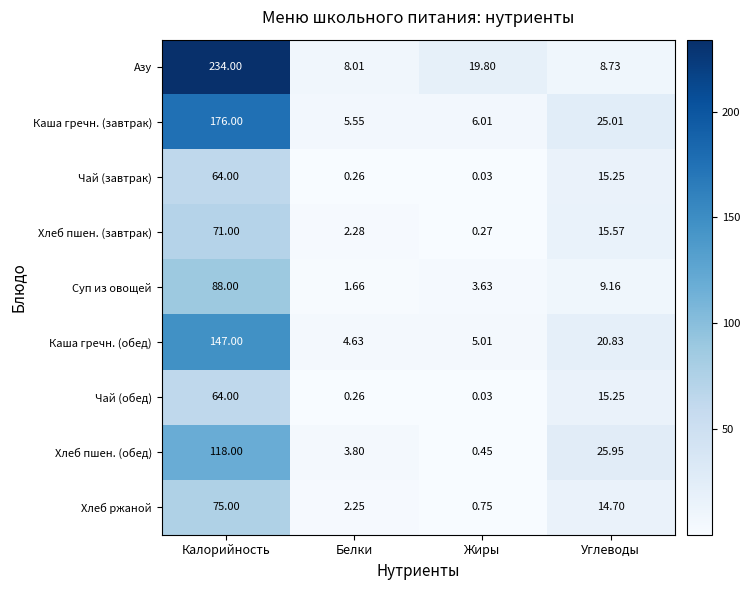

What is the difference between the highest and lowest values at Калорийность?

170.0